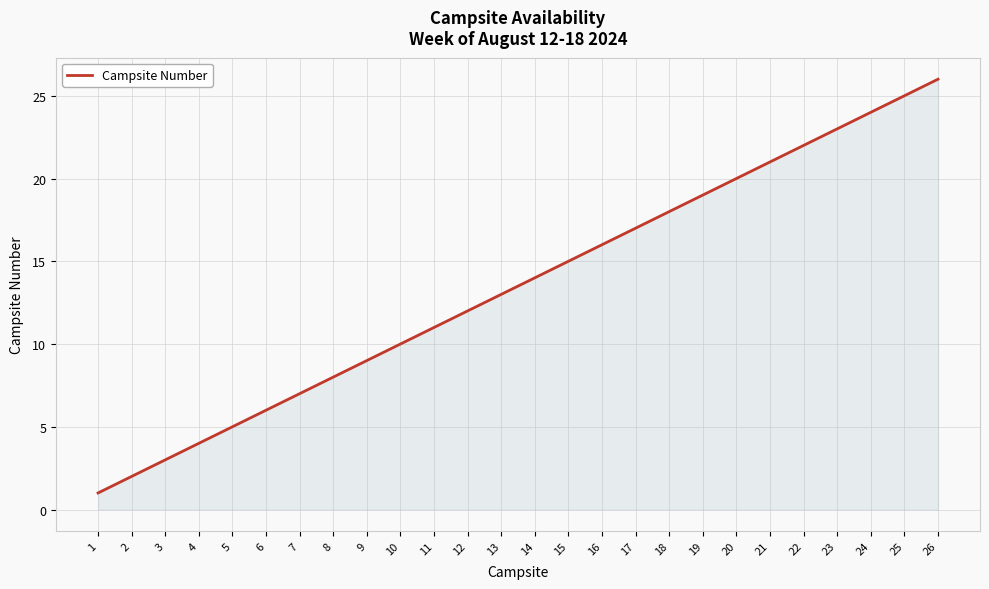

What is the maximum value shown in the chart?

26